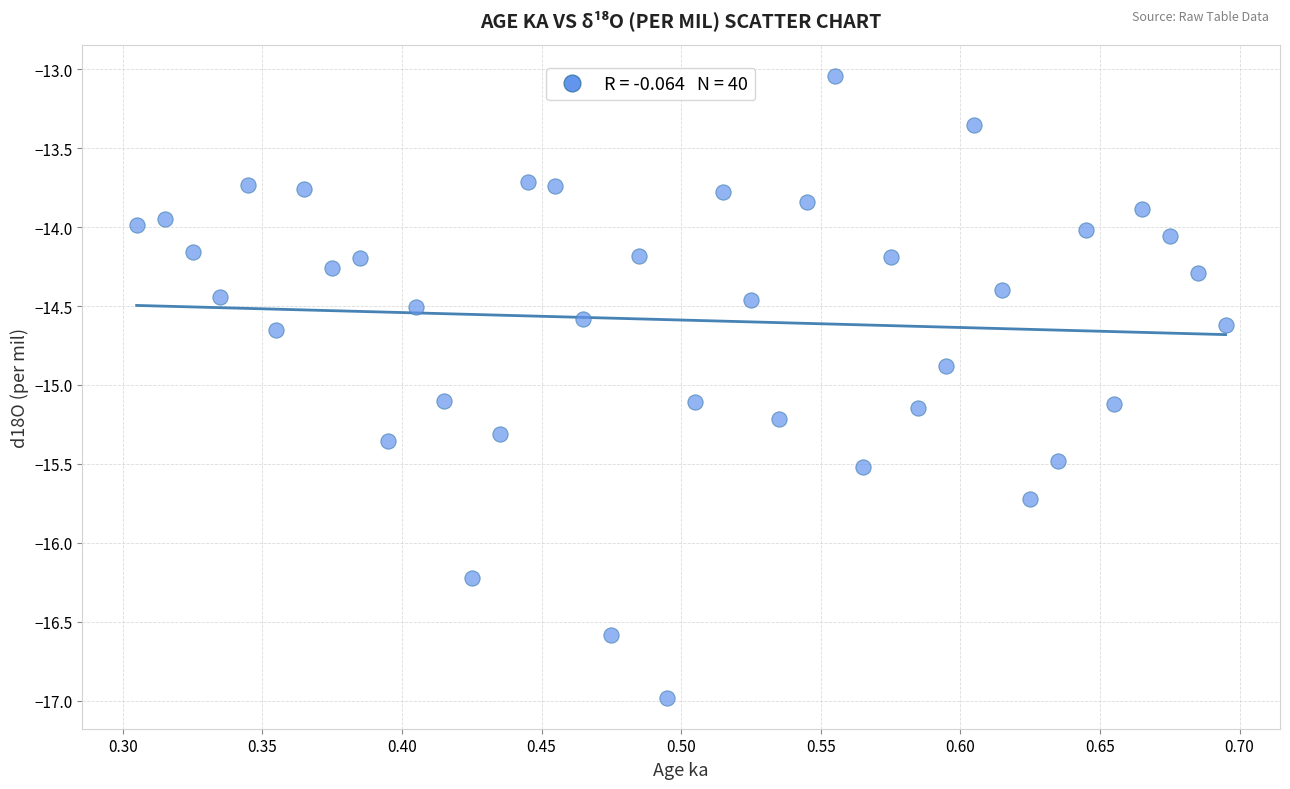

What is the range of X values (max minus min)?

0.4